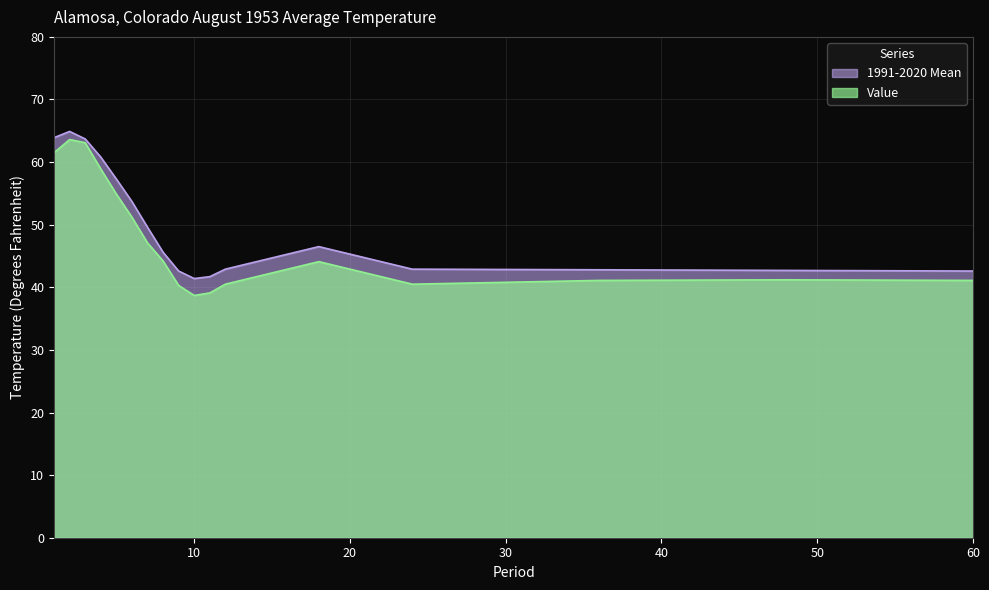

Count the number of categories in the chart.

17